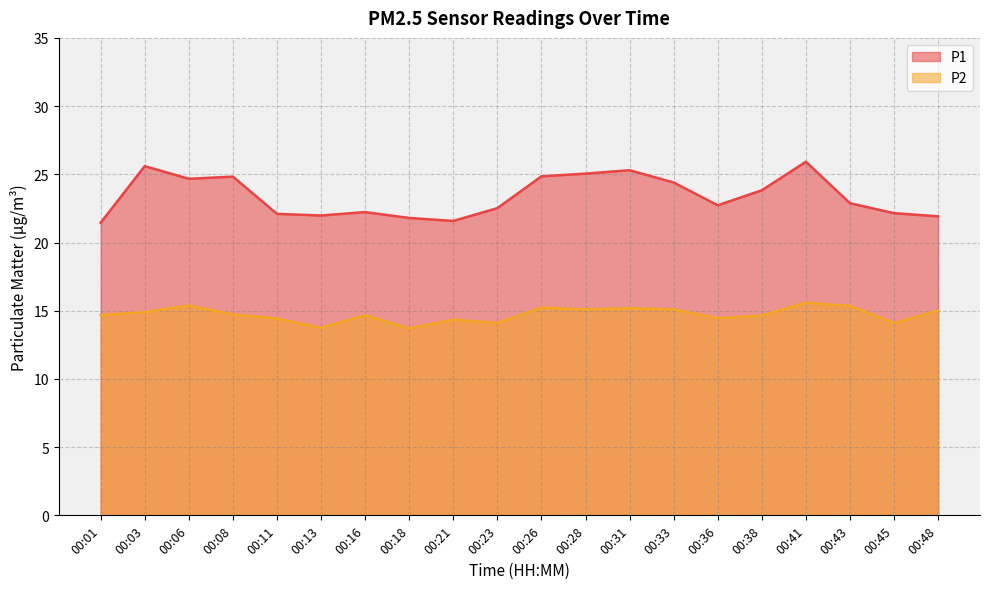

List the labels in order of P2 value, largest first.

00:41, 00:06, 00:43, 00:26, 00:31, 00:28, 00:33, 00:48, 00:03, 00:08, 00:01, 00:16, 00:38, 00:36, 00:11, 00:21, 00:23, 00:45, 00:13, 00:18